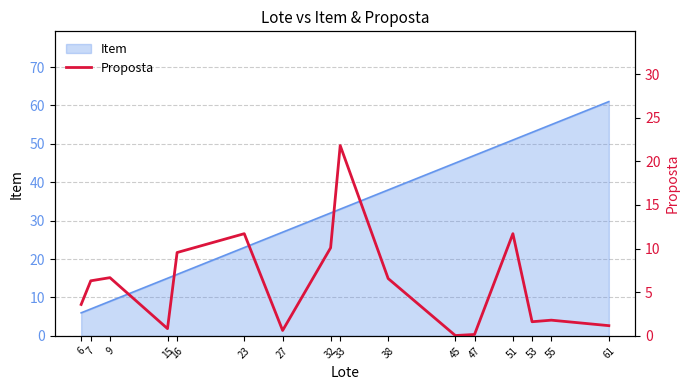

Reading right to left, list all the values displayed in this chart.

1.2	1.8	1.6	11.7	0.2	0.0	6.6	21.8	10.1	0.6	11.7	9.6	0.8	6.7	6.3	3.6